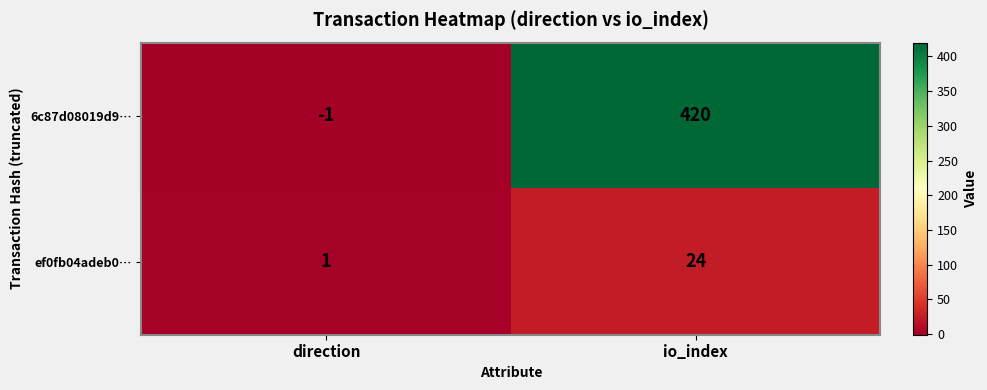

What is the sum of the ef0fb04adeb0… values at io_index and direction?

25